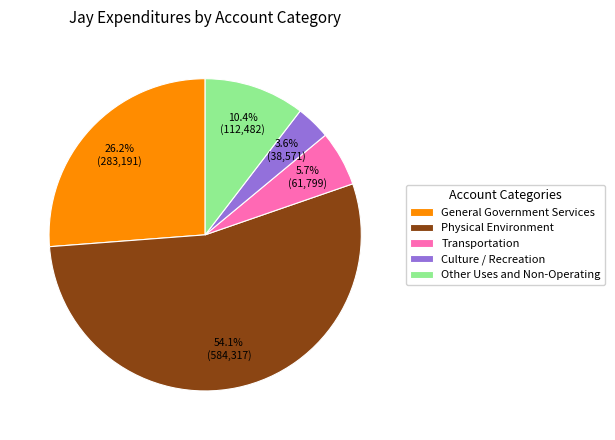

What portion of the pie excludes Culture / Recreation?

96.4%